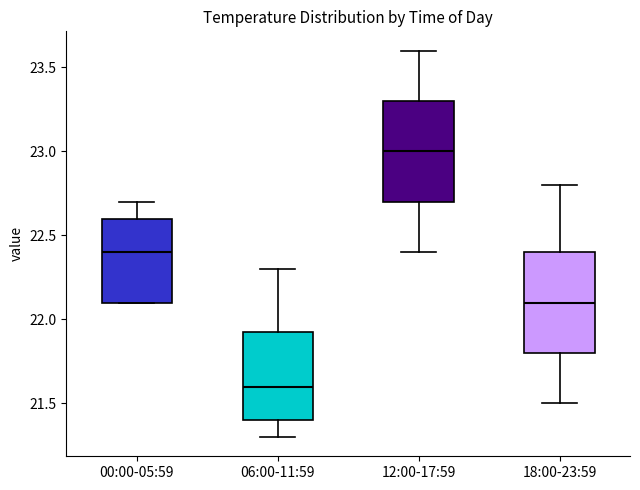

Where is the upper edge of the box for 00:00-05:59 on the y-axis? The values are not printed on the chart, so give them approximately, as read against the axis.

22.60